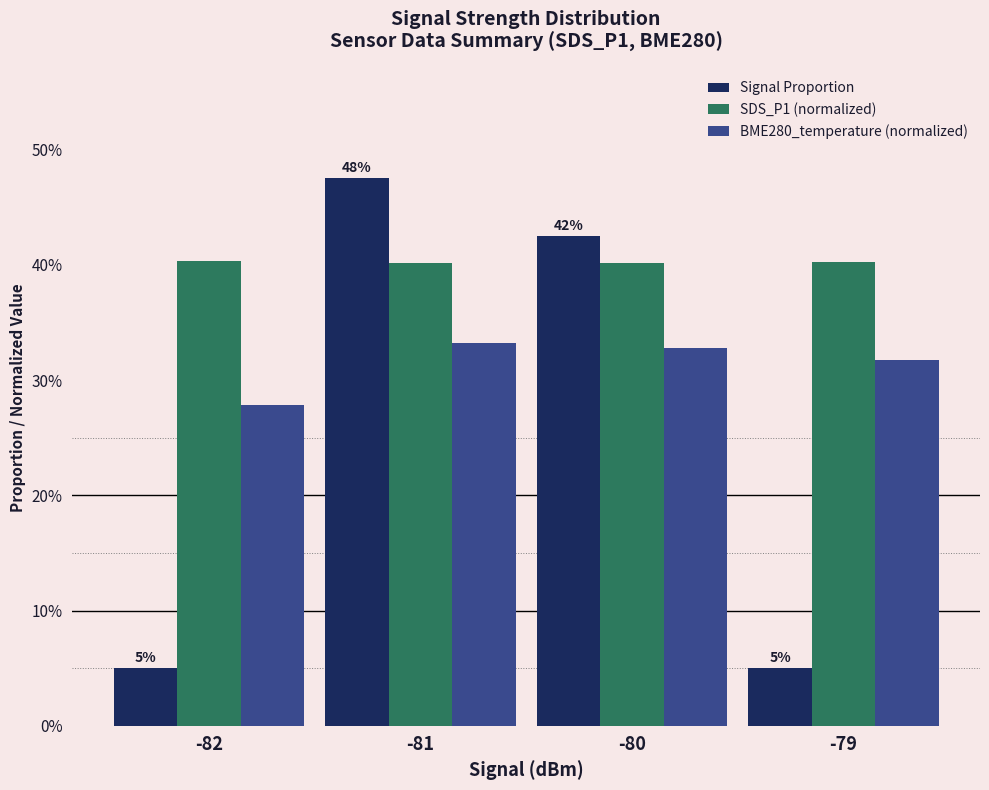

Does the chart contain stacked bars?

No